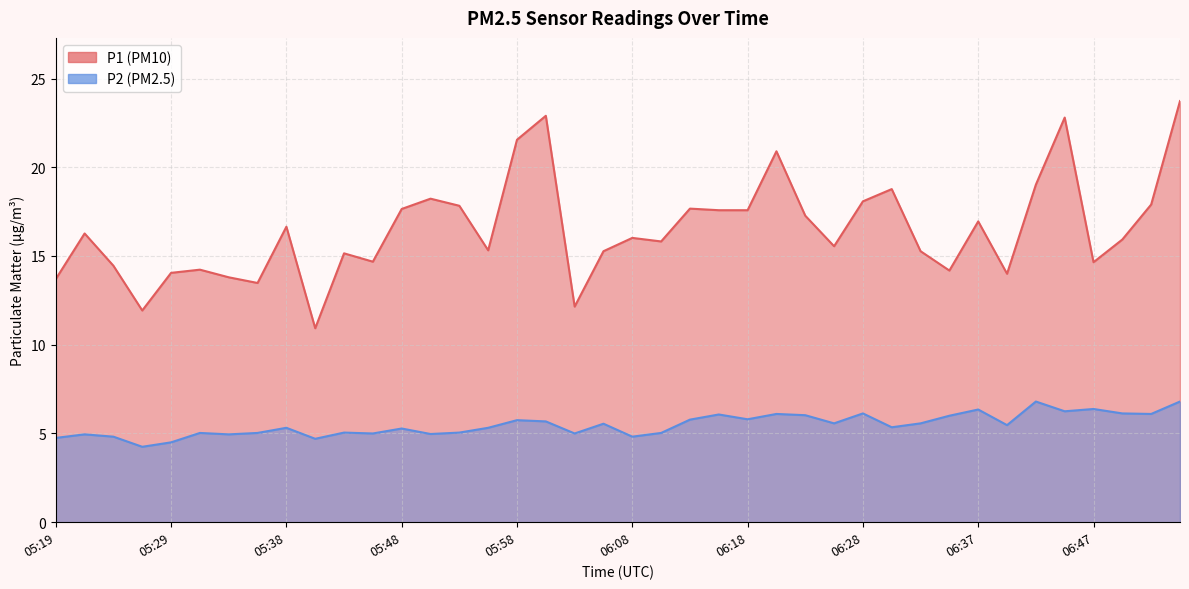

The P1 series shows 28.5 at 06:28. True or false?

False